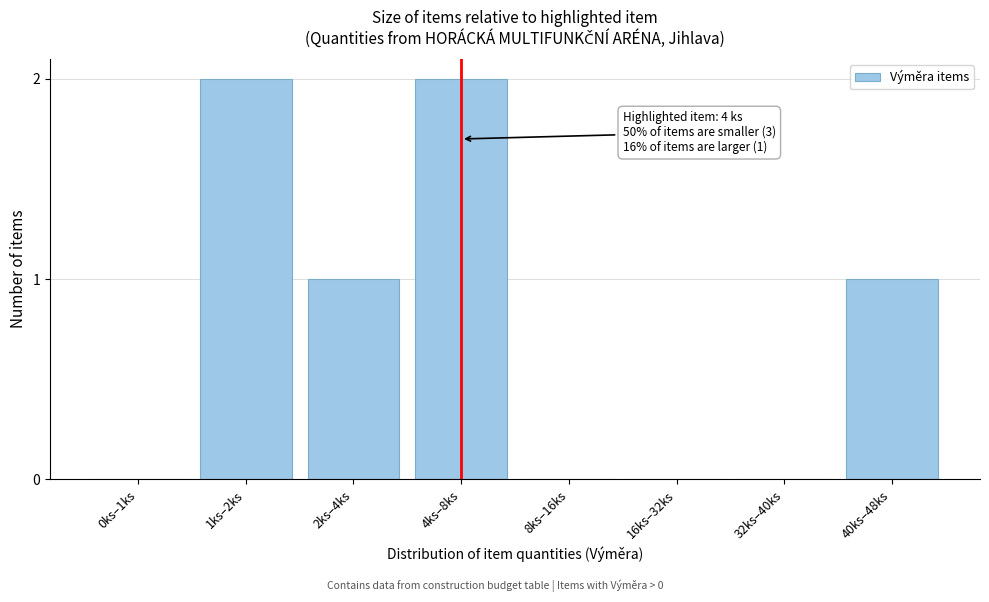

The value at 2ks–4ks is 1. True or false?

True